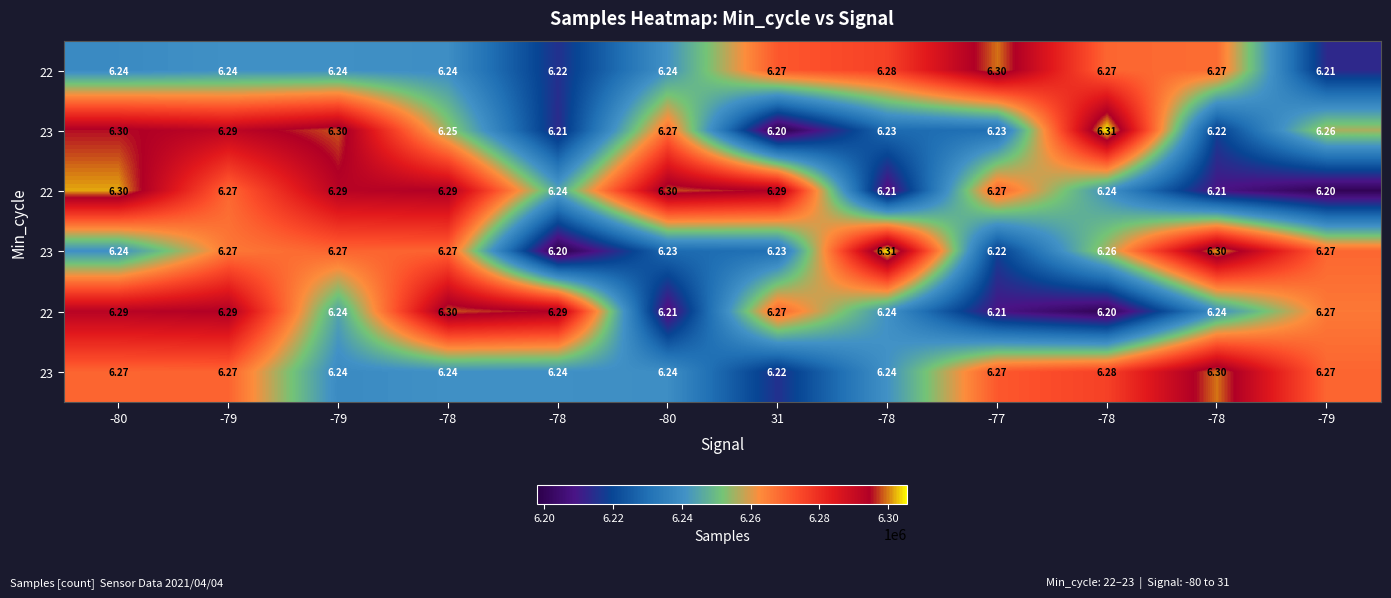

What is the minimum value shown in the chart?

6197857